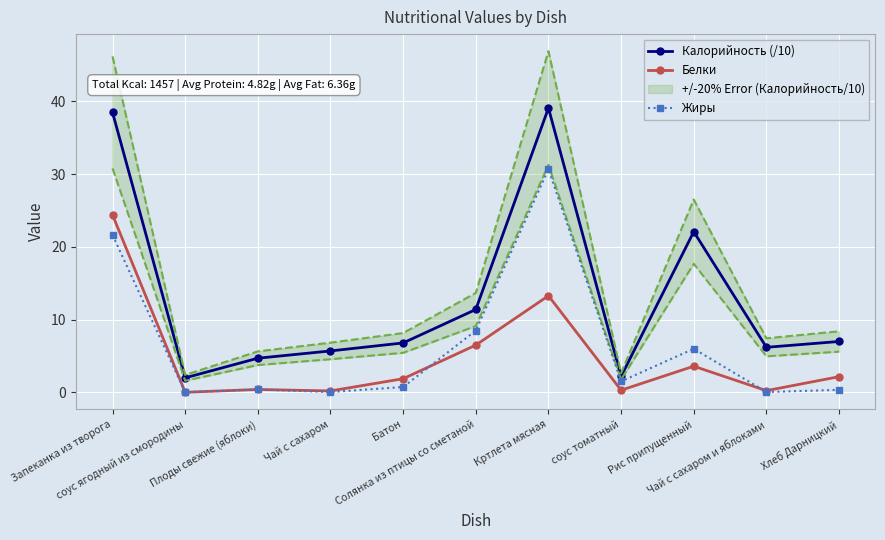

Where is Жиры nearest to the value 15?

Солянка из птицы со сметаной